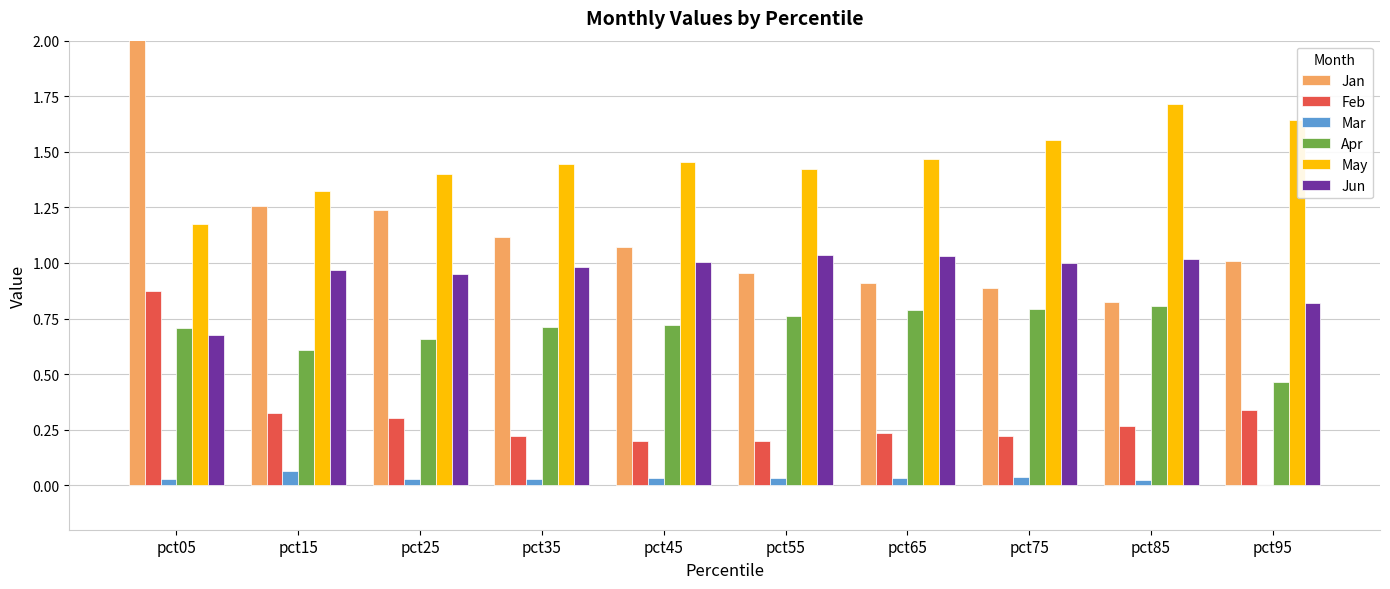

How many Feb values are between 0 and 1?

10